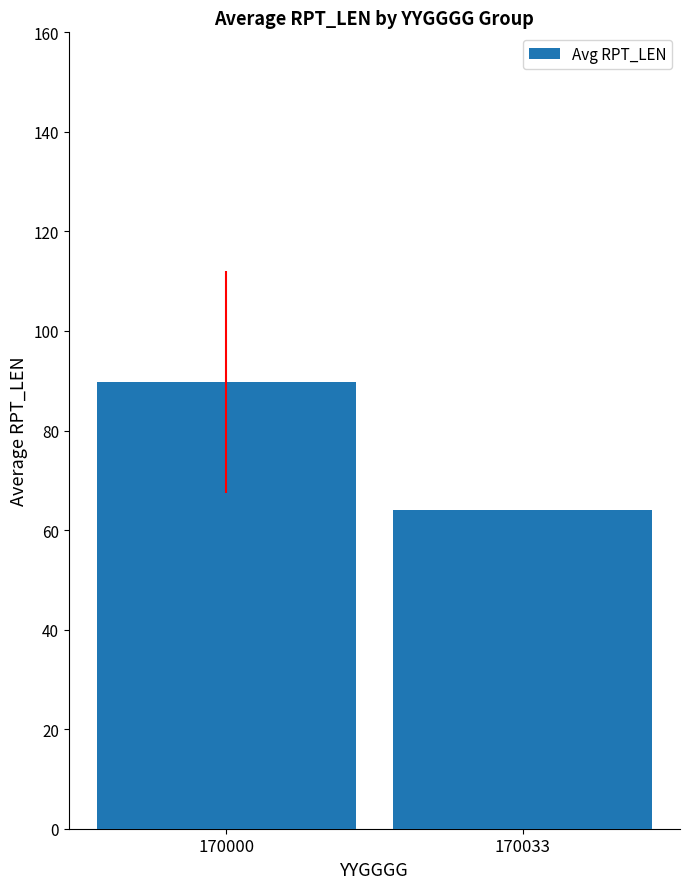

Are the bars grouped side by side (vs. stacked)?

No